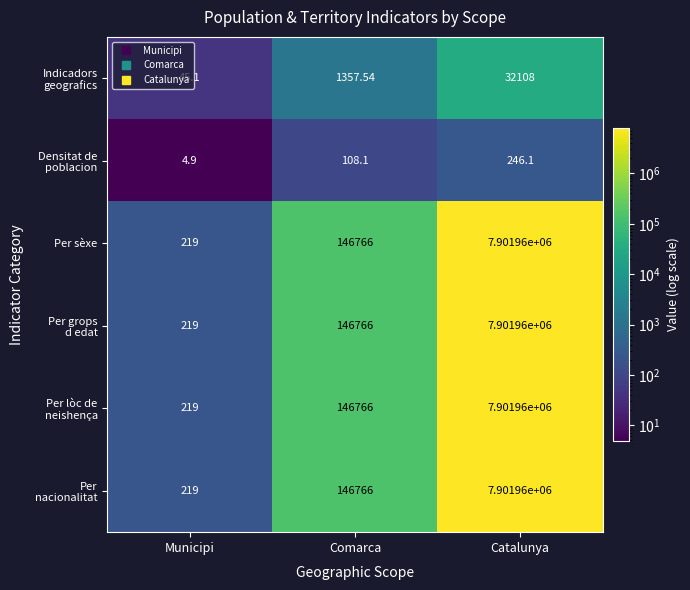

Which category has the lowest value across all series?

Municipi